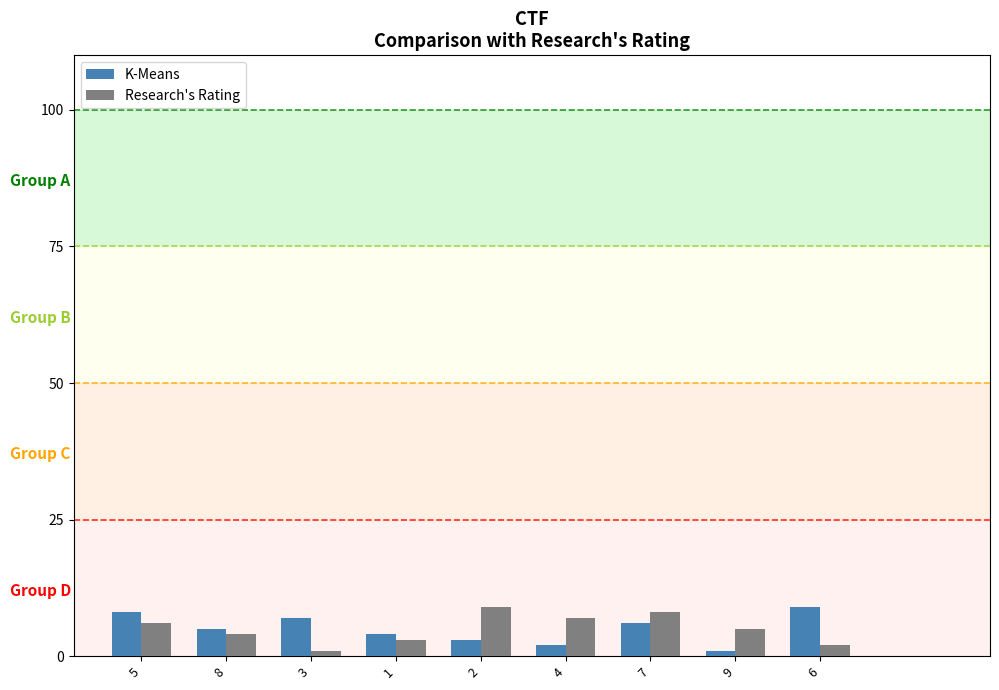

Reading right to left, what are all the values shown in this chart?

K-Means: 6=9	9=1	7=6	4=2	2=3	1=4	3=7	8=5	5=8
Research's Rating: 6=2	9=5	7=8	4=7	2=9	1=3	3=1	8=4	5=6